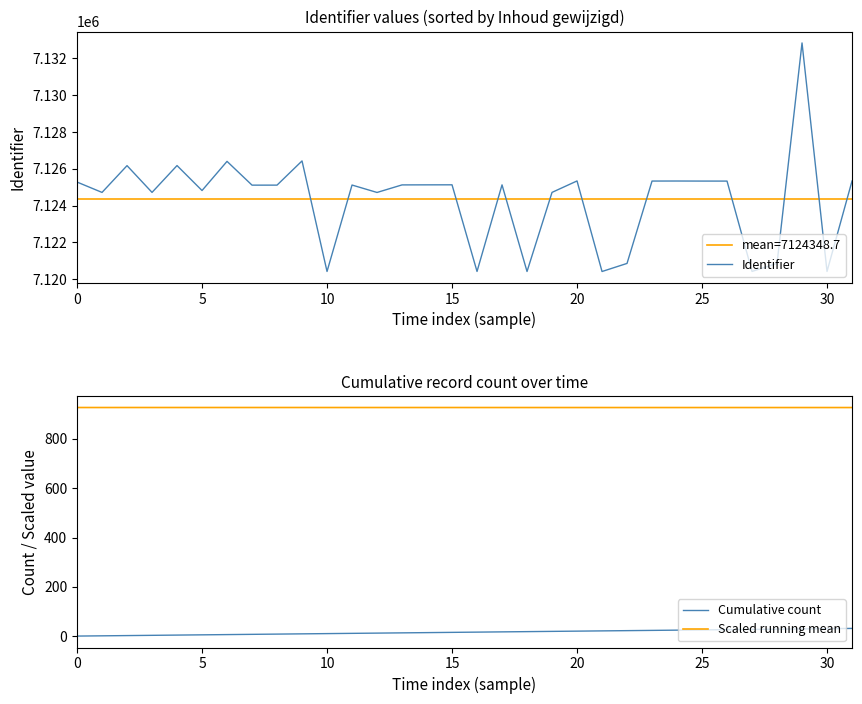

What is the average value of the Cumulative count series?

16.5